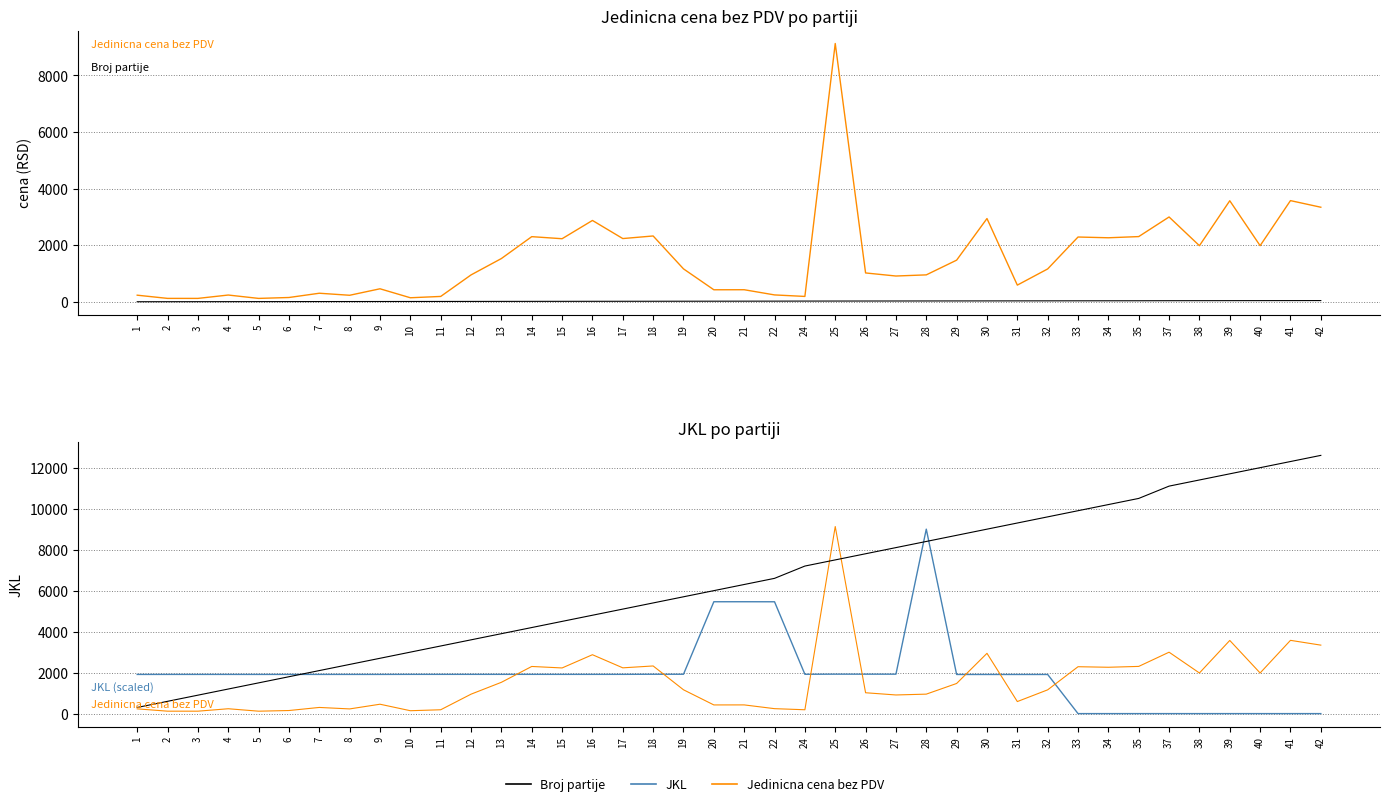

What is the total value across all series at 6?

3869.7